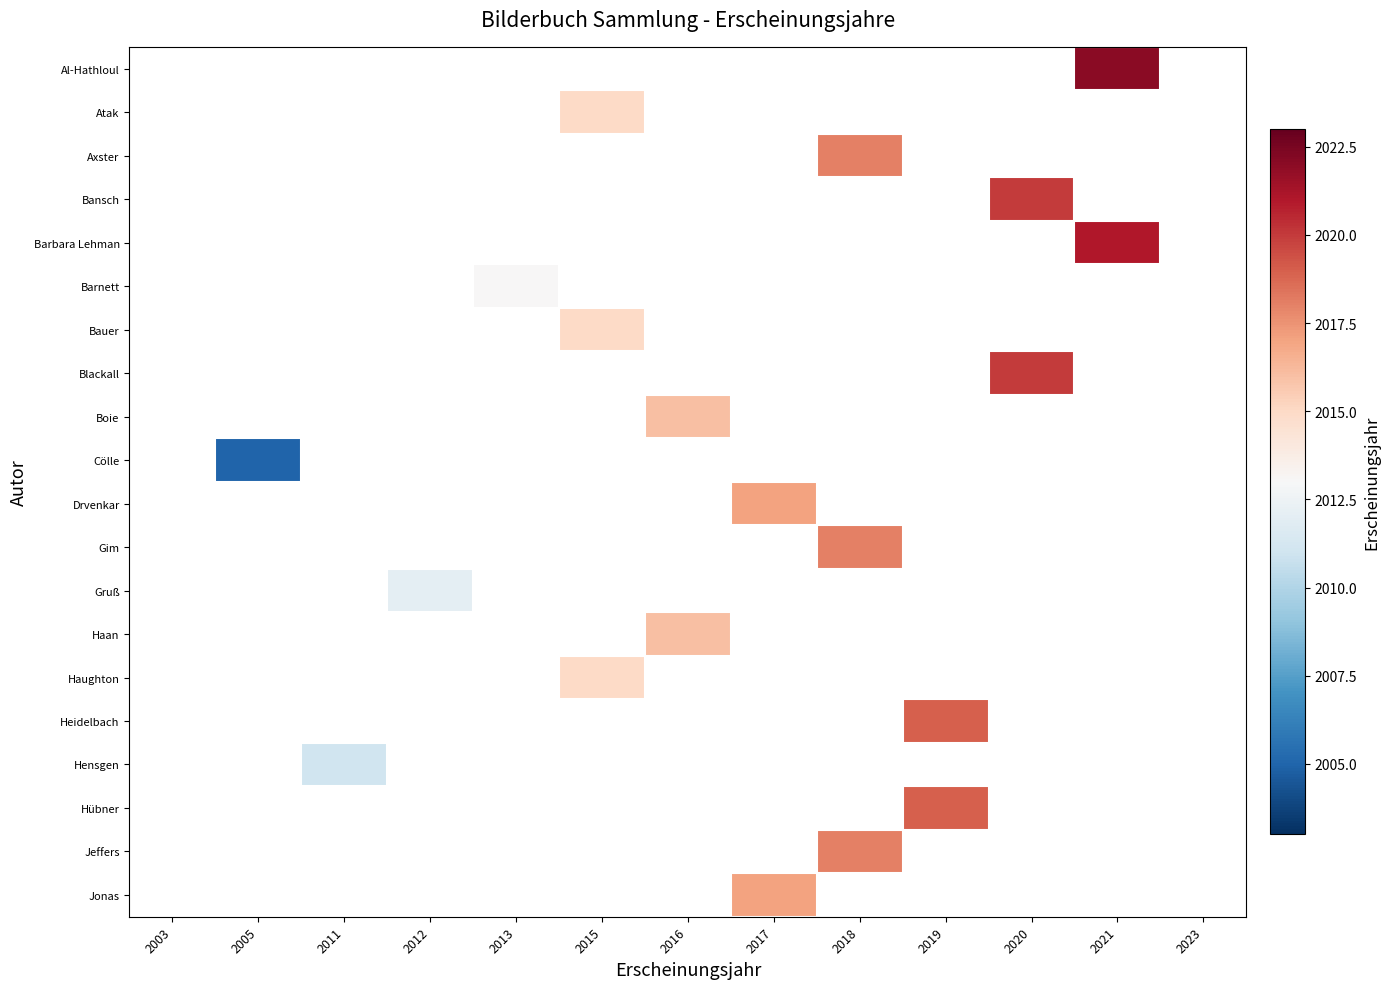

How many categories are shown in the chart?

13